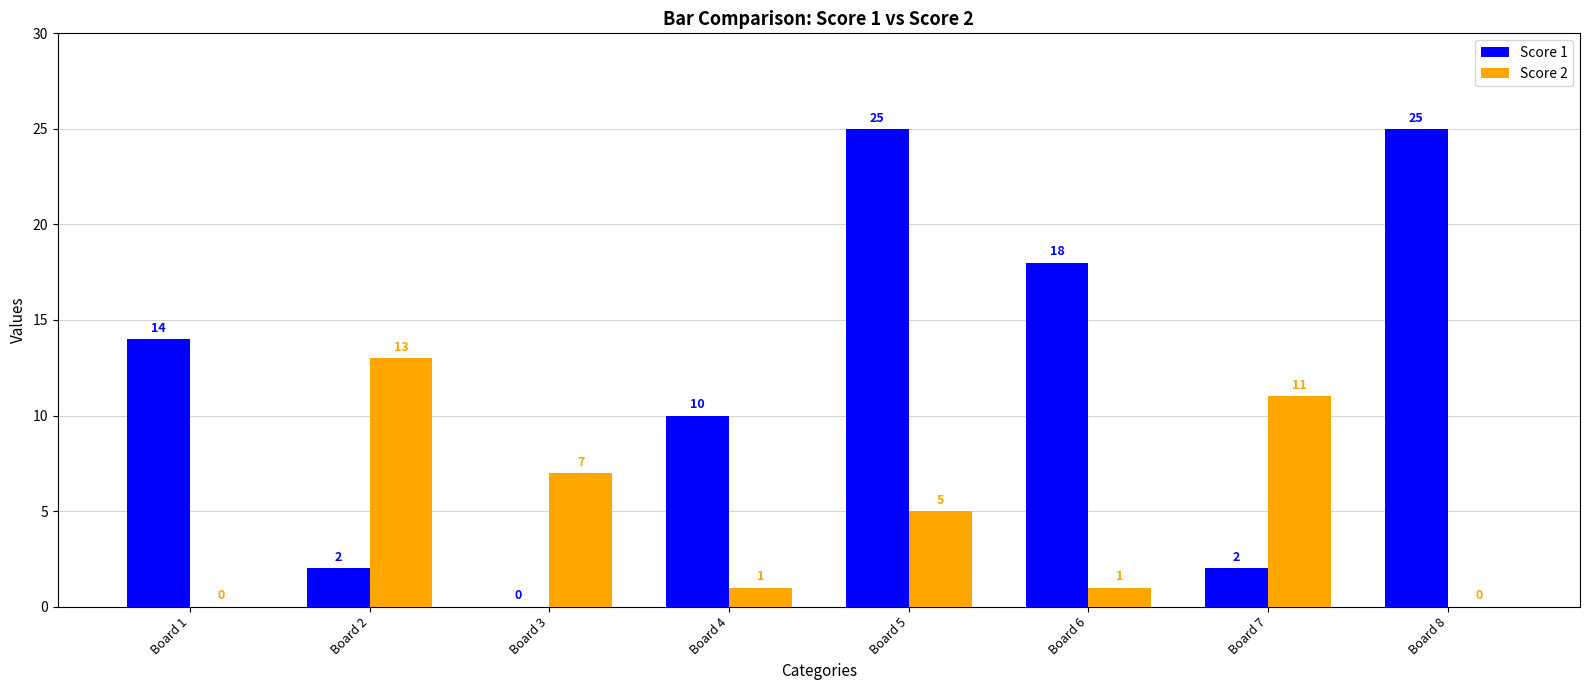

How many groups of bars are there?

8